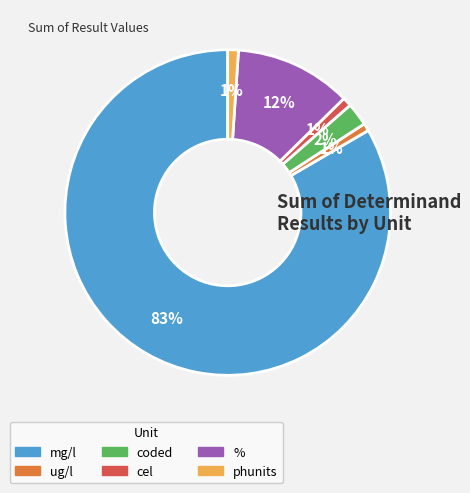

To the nearest percent, what is the average slice percentage?

17%